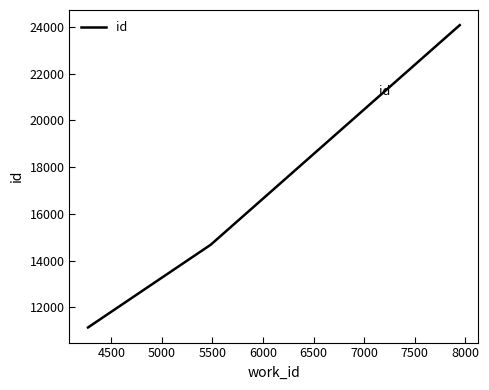

What is the average value?

16632